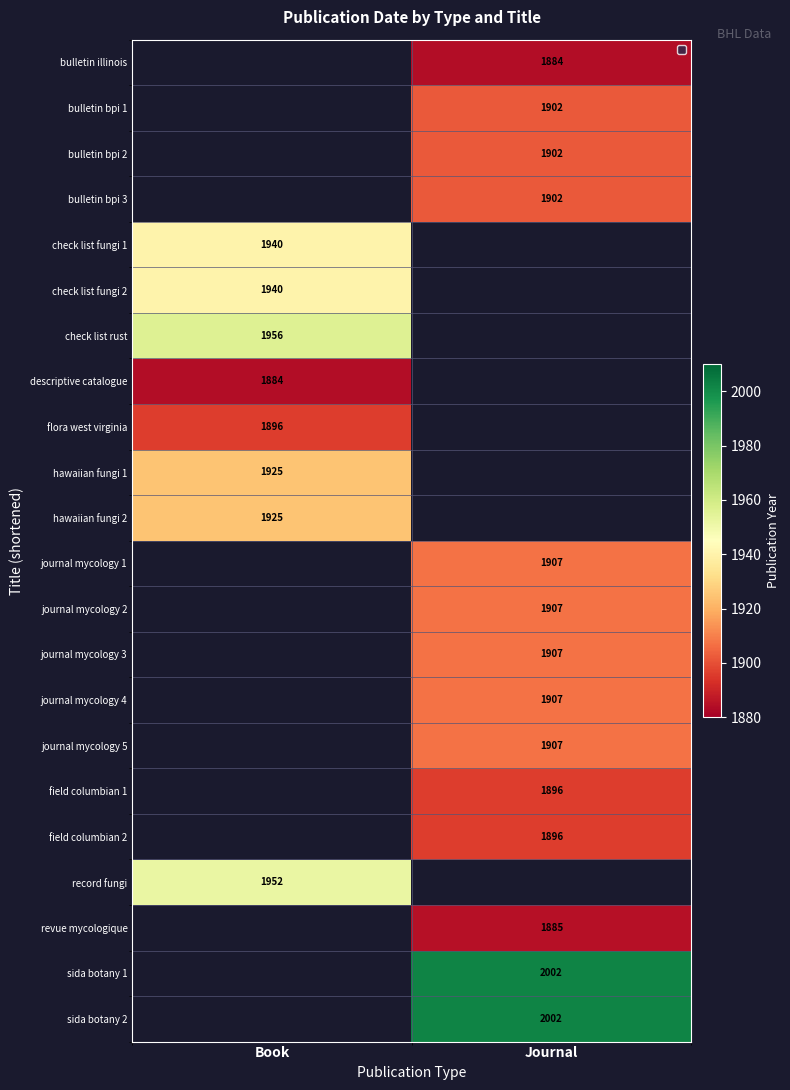

Is the value of flora west virginia at Book greater than the value of bulletin bpi 2 at Journal?

No